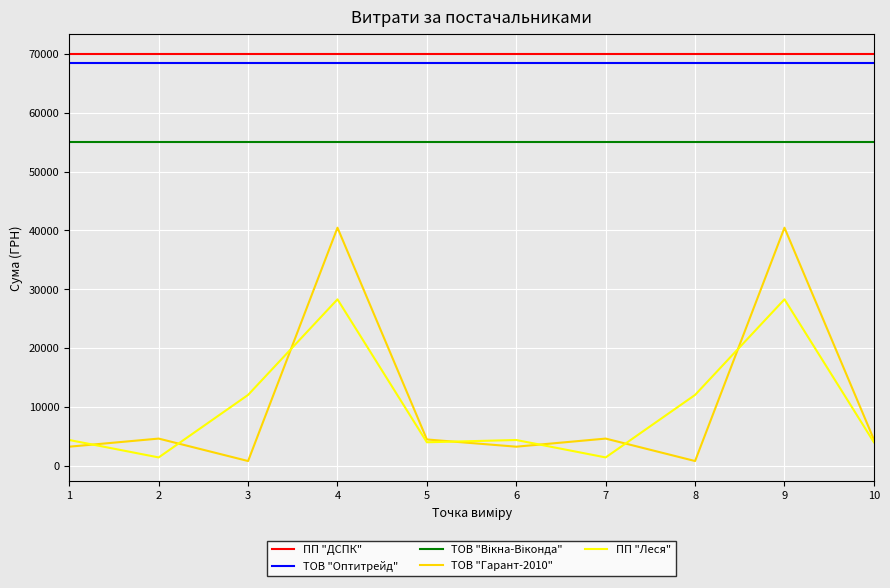

The value of ТОВ "Оптитрейд" at 3 is 68477.7. True or false?

True